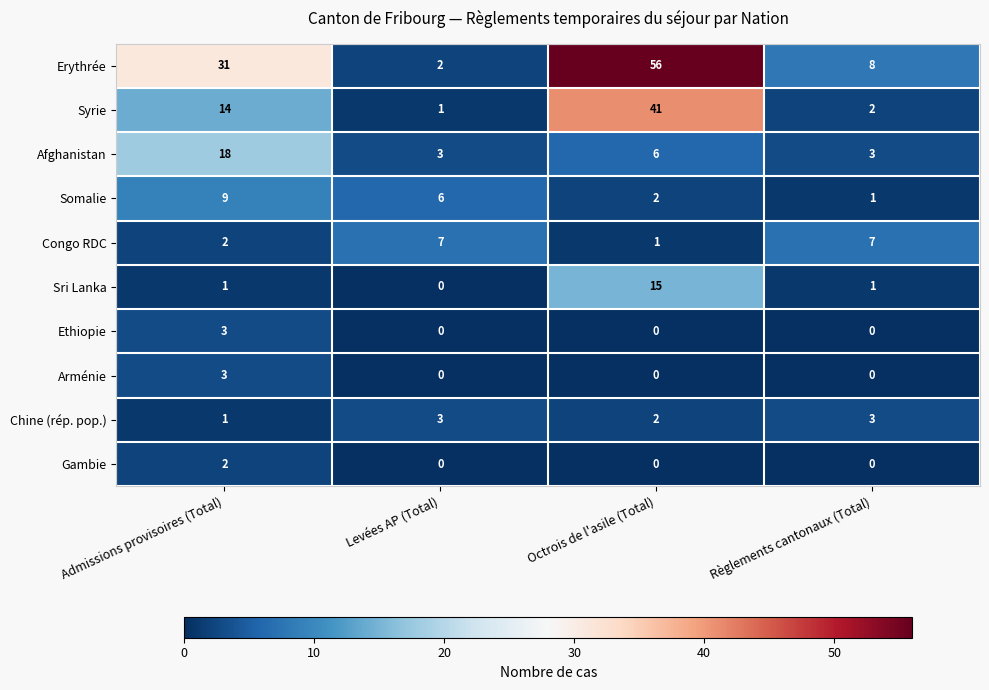

The value of Ethiopie at Règlements cantonaux (Total) is 0. True or false?

True